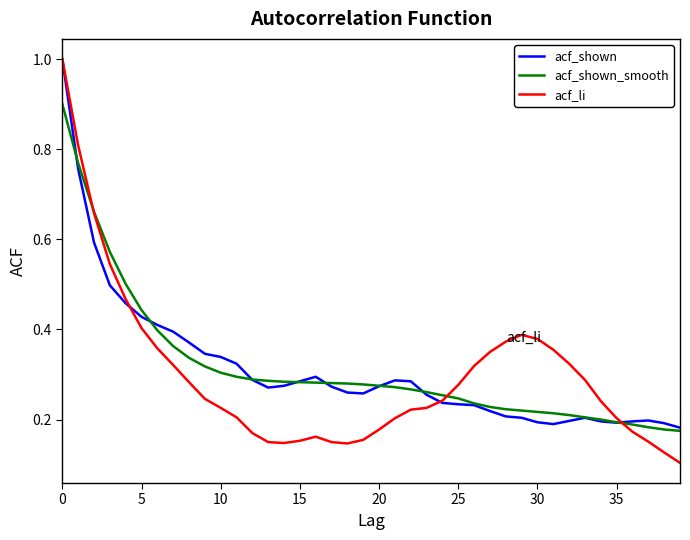

How many distinct data groups are displayed?

3